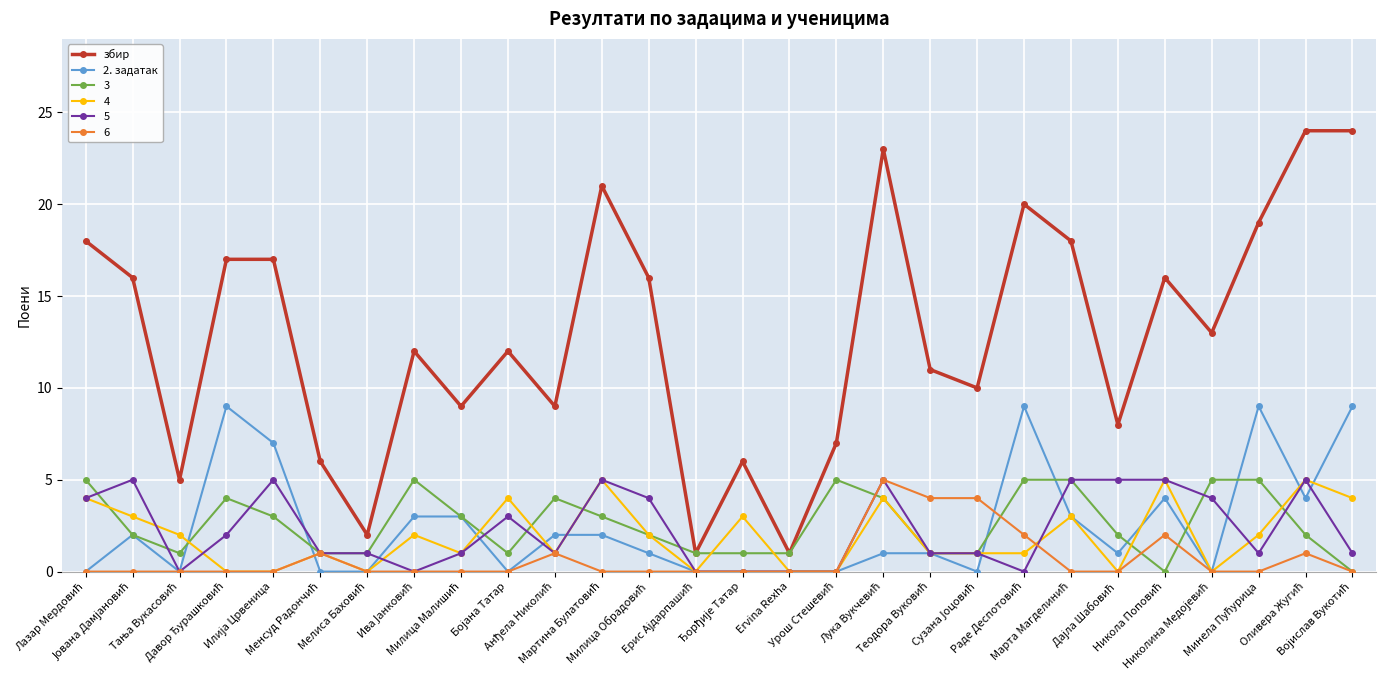

Which series has the largest range (max minus min)?

збир